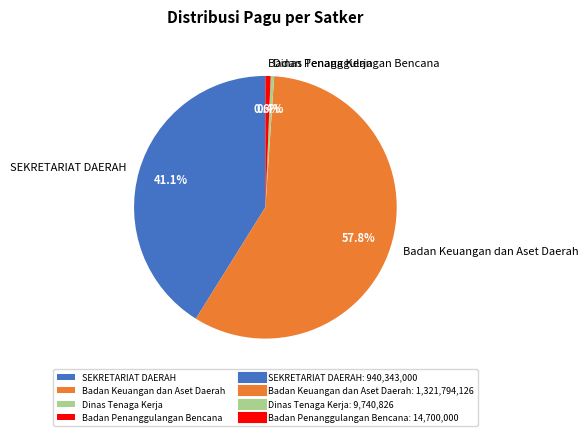

Is there a majority slice in this chart?

Yes